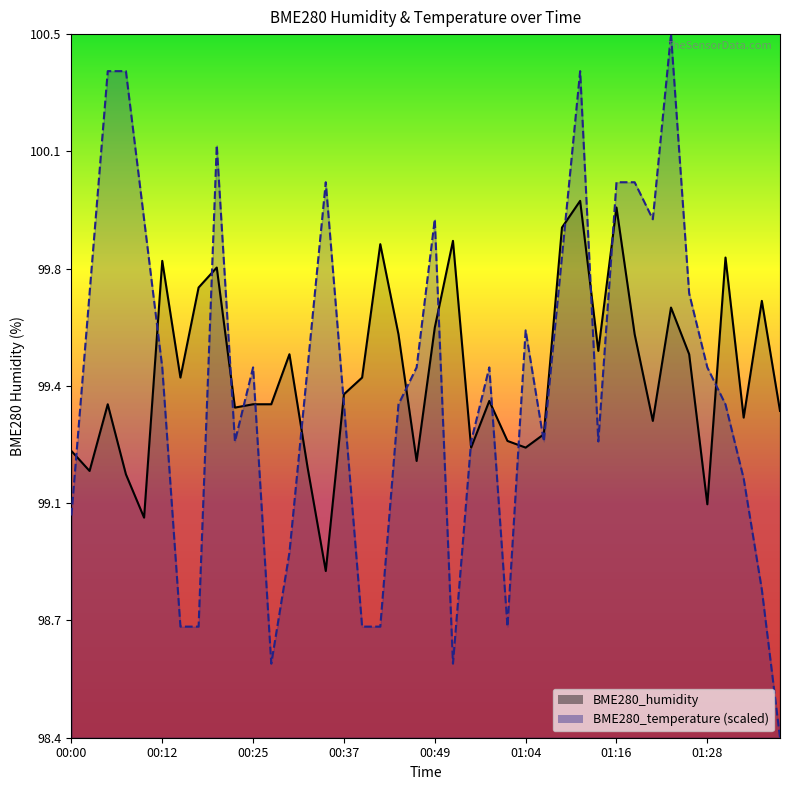

What is the label of the 34th point from the left?

01:23